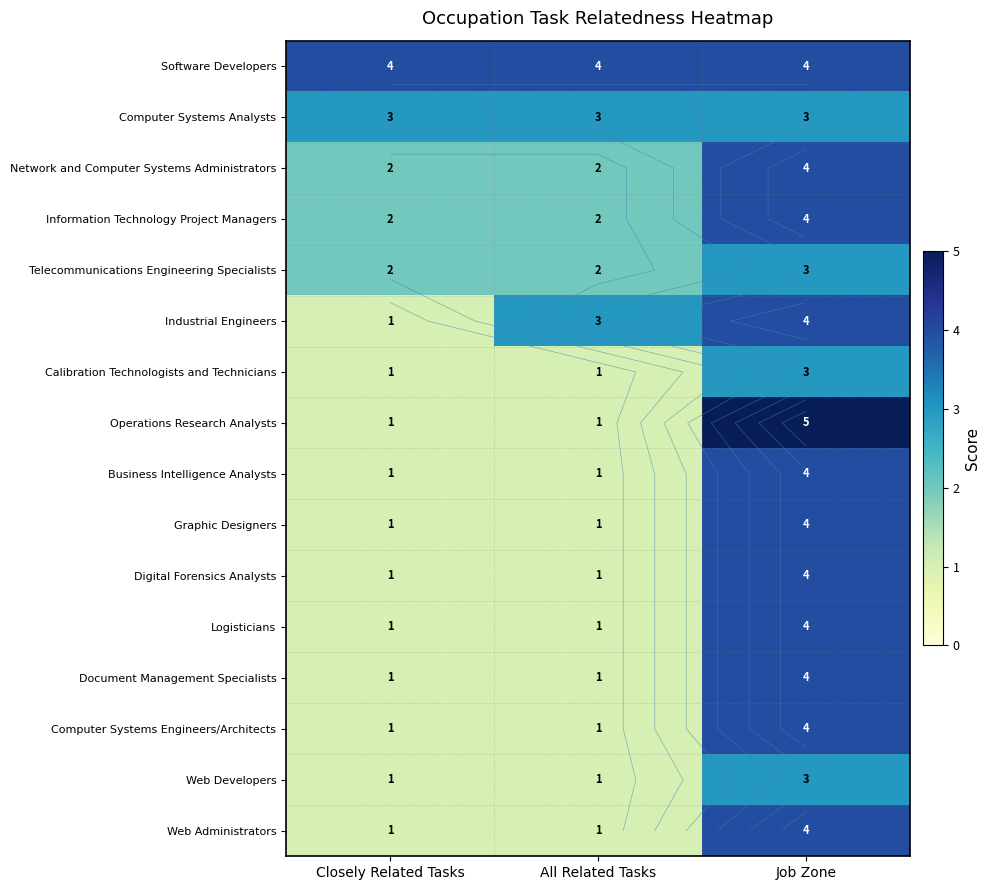

At how many categories does at least one series exceed 3?

3